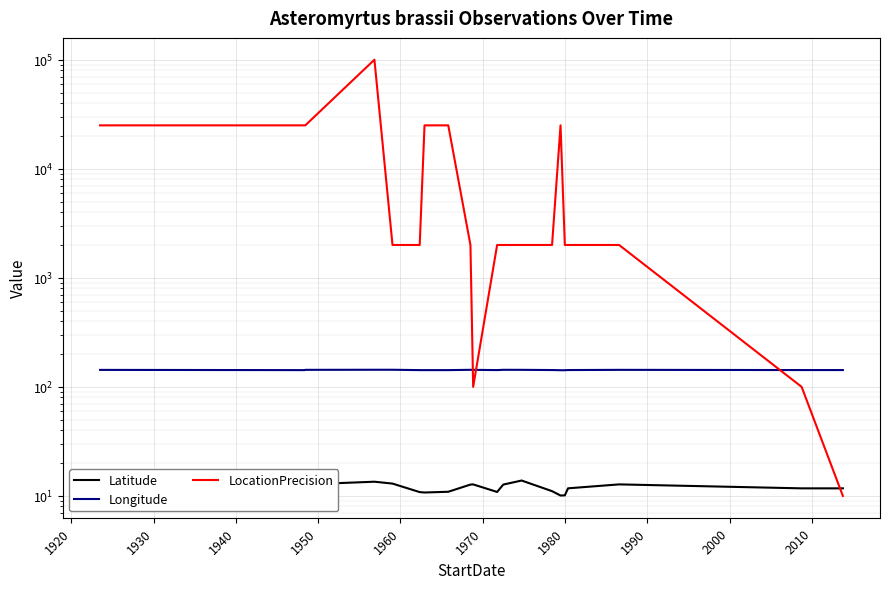

How many intersections are there between LocationPrecision and Latitude?

1